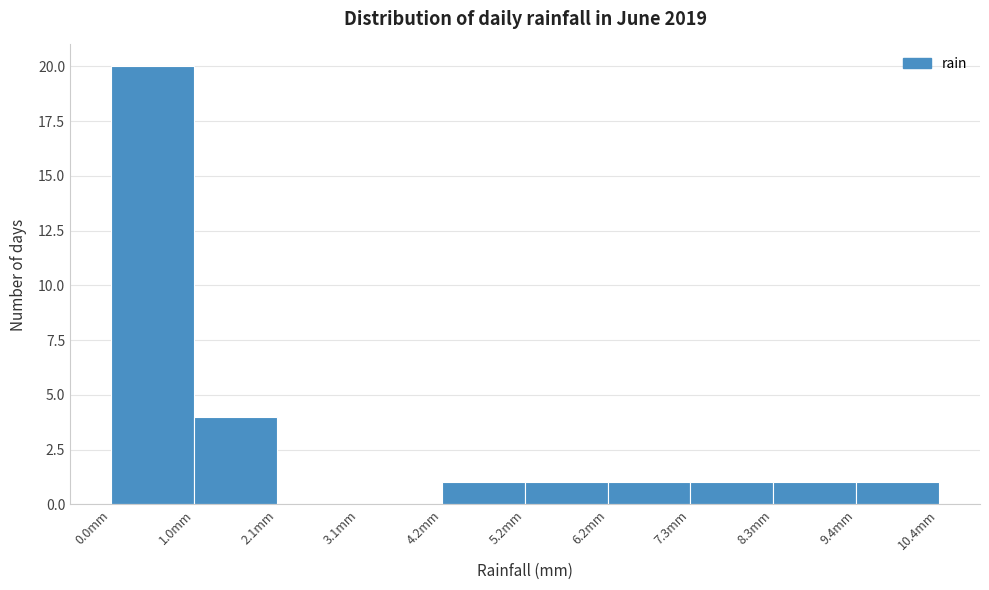

Reading left to right, transcribe this chart: for each bar, give the range it covers on the x-axis and its height. Neither the bar edges nor the heights are printed on the chart, so give them approximately, as read against the axes.

0.00 to 1.04: 20
1.04 to 2.08: 4
2.08 to 3.12: 0
3.12 to 4.16: 0
4.16 to 5.20: 1
5.20 to 6.24: 1
6.24 to 7.28: 1
7.28 to 8.32: 1
8.32 to 9.36: 1
9.36 to 10.40: 1